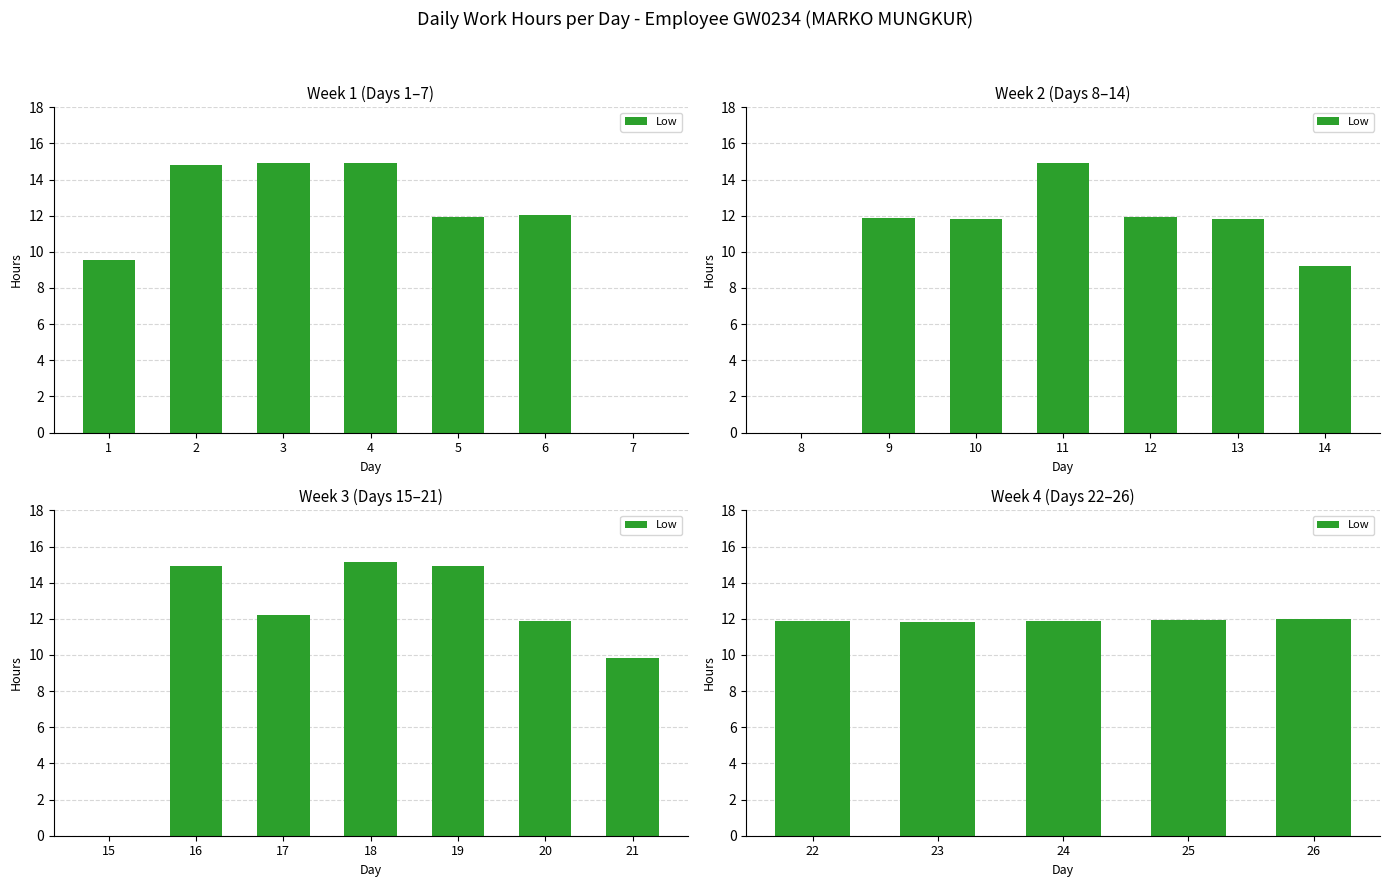

Rank the categories by value from lowest to highest.

23, 24, 22, 25, 26